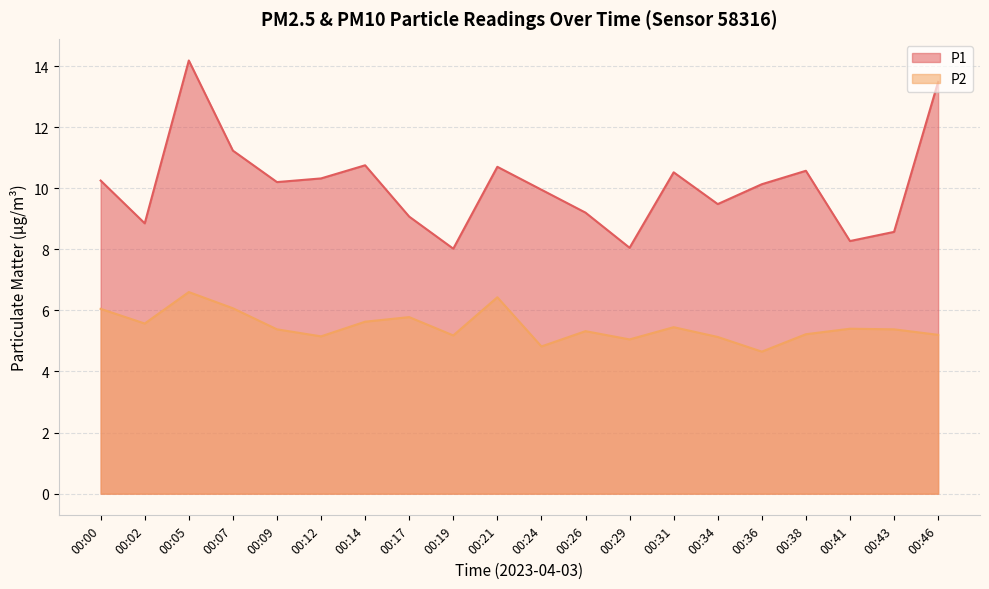

Between 00:05 and 00:24, which series saw the biggest shift?

P1